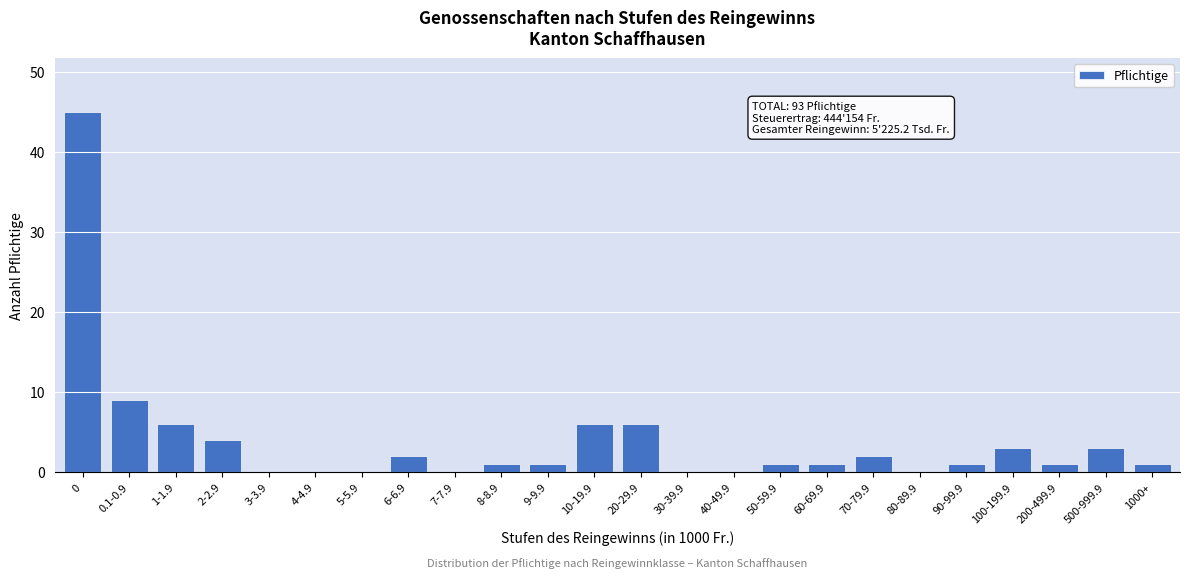

Reading left to right, extract all data points from this chart.

0=45	0.1-0.9=9	1-1.9=6	2-2.9=4	3-3.9=0	4-4.9=0	5-5.9=0	6-6.9=2	7-7.9=0	8-8.9=1	9-9.9=1	10-19.9=6	20-29.9=6	30-39.9=0	40-49.9=0	50-59.9=1	60-69.9=1	70-79.9=2	80-89.9=0	90-99.9=1	100-199.9=3	200-499.9=1	500-999.9=3	1000+=1